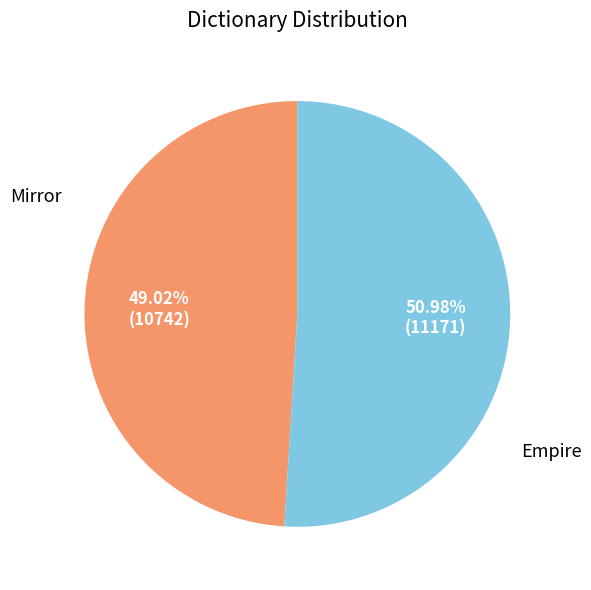

What is the smallest slice in the pie chart?

Mirror